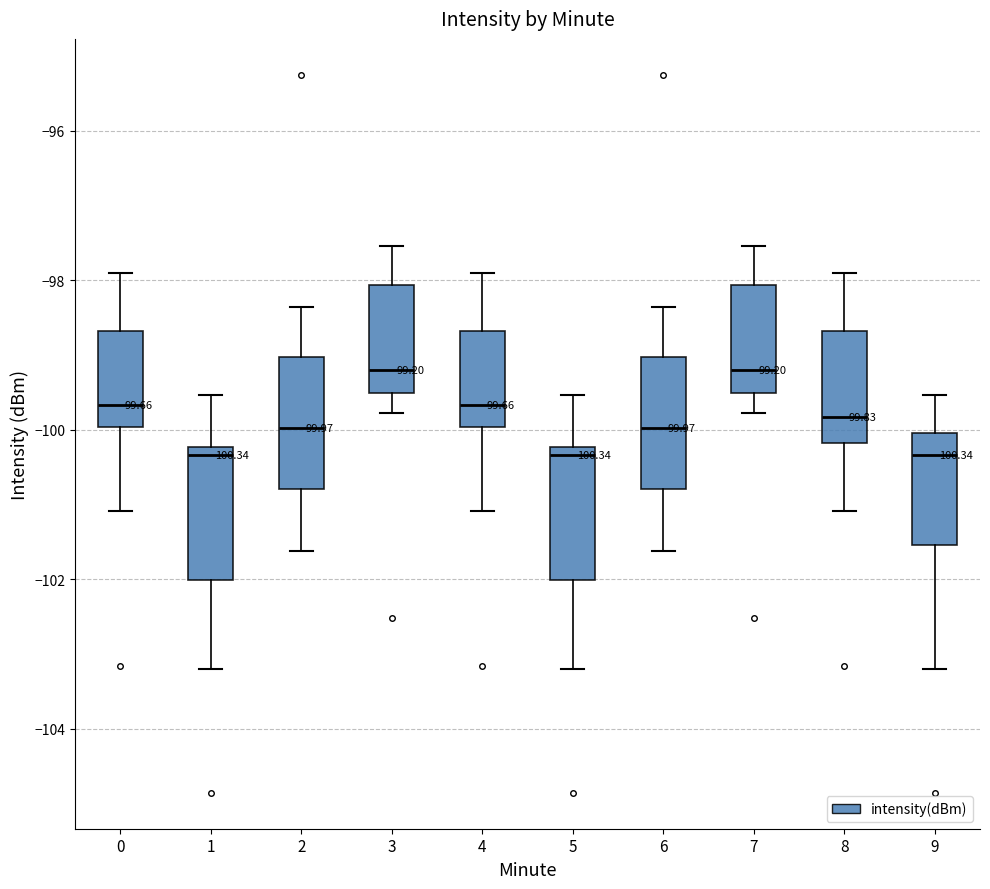

Reading left to right, read every box against the y-axis: the position of its median line, the range the box covers, and the ends of its whiskers. The values are not printed on the chart, so give them approximately, as read against the axis.

0: median -99.6, box -100.0 to -98.6, whiskers -101.0 to -97.8
1: median -100.4, box -102.0 to -100.2, whiskers -103.2 to -99.6
2: median -100.0, box -100.8 to -99.0, whiskers -101.6 to -98.4
3: median -99.2, box -99.6 to -98.0, whiskers -99.8 to -97.6
4: median -99.6, box -100.0 to -98.6, whiskers -101.0 to -97.8
5: median -100.4, box -102.0 to -100.2, whiskers -103.2 to -99.6
6: median -100.0, box -100.8 to -99.0, whiskers -101.6 to -98.4
7: median -99.2, box -99.6 to -98.0, whiskers -99.8 to -97.6
8: median -99.8, box -100.2 to -98.6, whiskers -101.0 to -97.8
9: median -100.4, box -101.6 to -100.0, whiskers -103.2 to -99.6